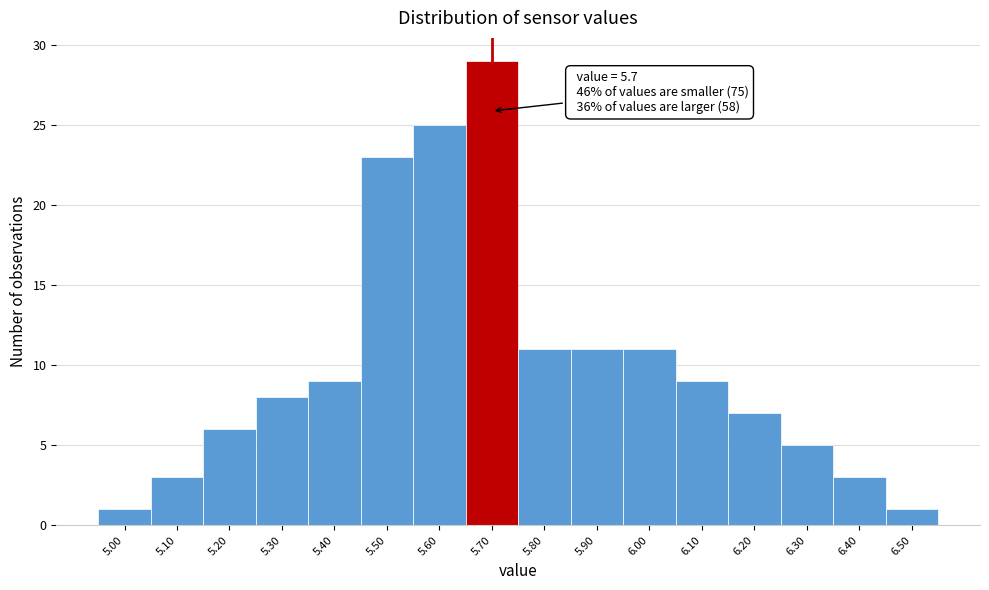

Over which range of the x-axis is the bar tallest?

5.65 to 5.75